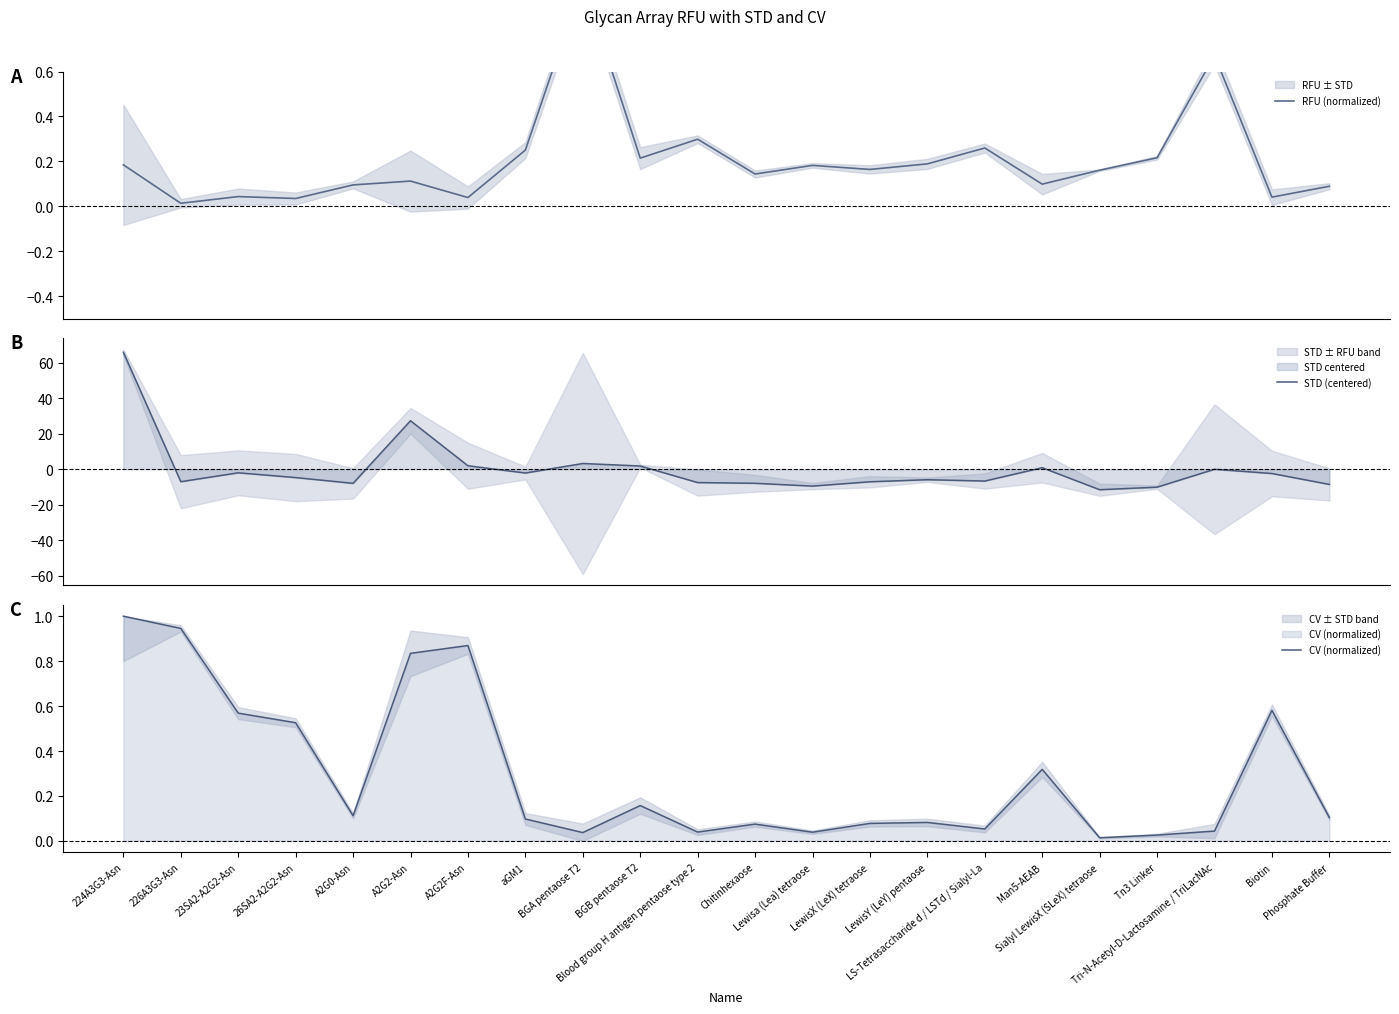

What is the value of the CV (normalized) point at the 2nd from the left?

0.9